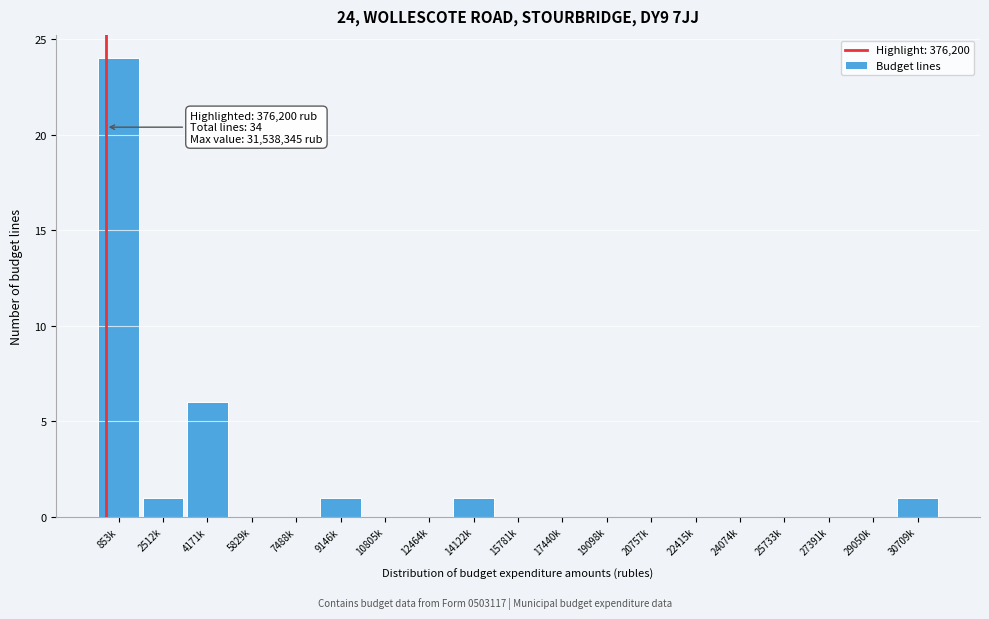

Reading right to left, transcribe all the data shown in this chart.

30709k=1	29050k=0	27391k=0	25733k=0	24074k=0	22415k=0	20757k=0	19098k=0	17440k=0	15781k=0	14122k=1	12464k=0	10805k=0	9146k=1	7488k=0	5829k=0	4171k=6	2512k=1	853k=24